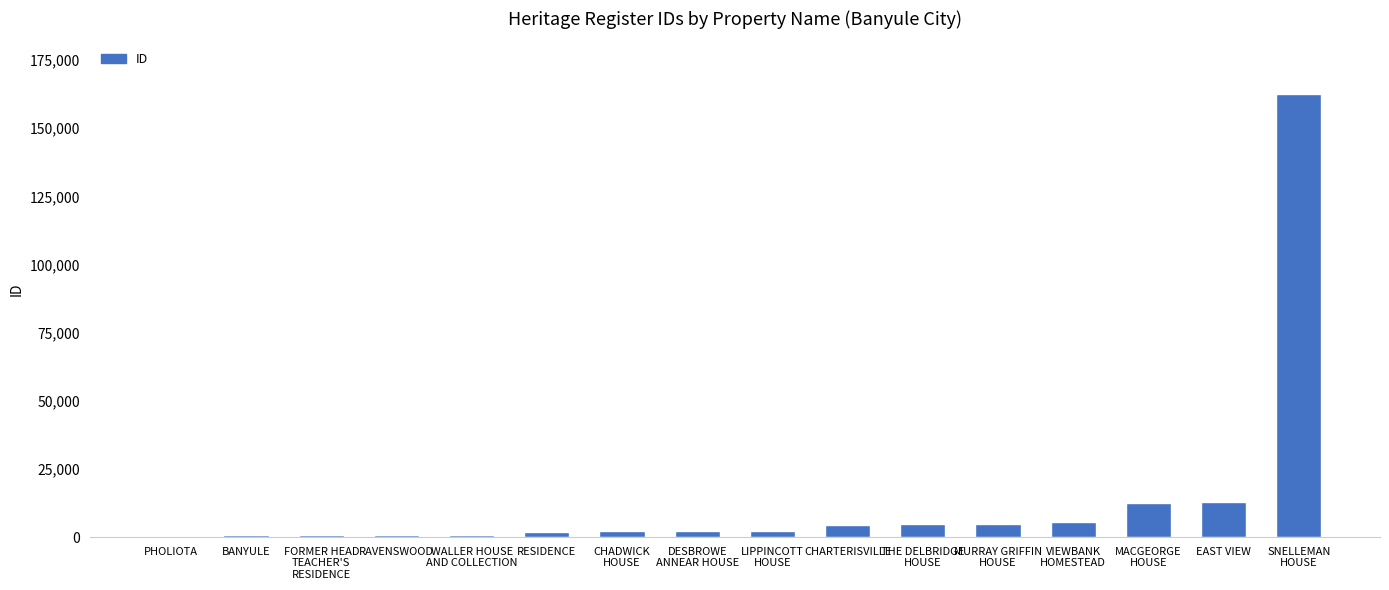

What is the sum of all values?

218315